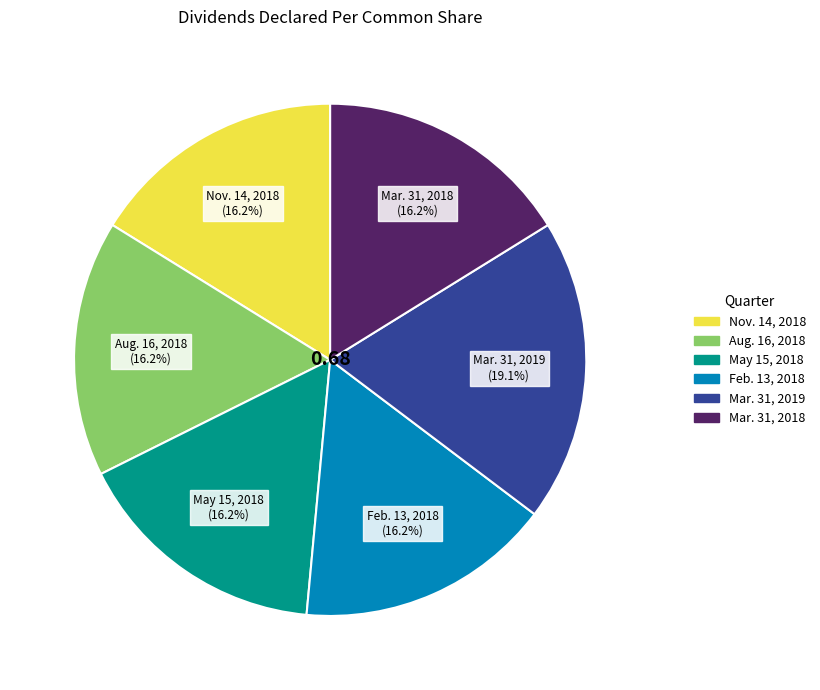

The Nov. 14, 2018 slice represents 16% of the pie. True or false?

True